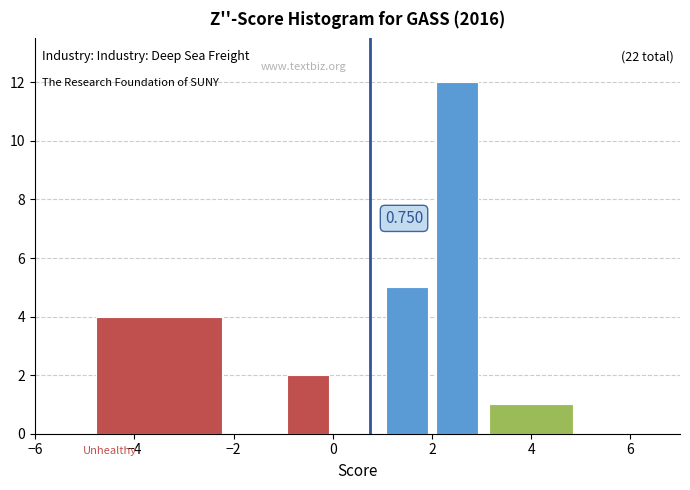

Which range on the x-axis has the tallest bar?

2 to 3